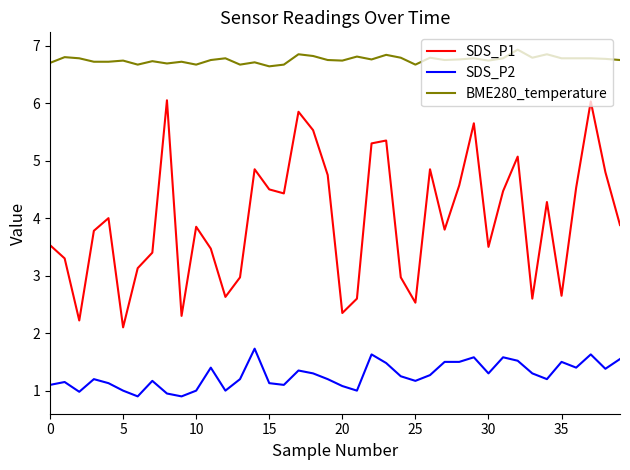

What is the difference between the maximum and minimum values in the BME280_temperature series?

0.3